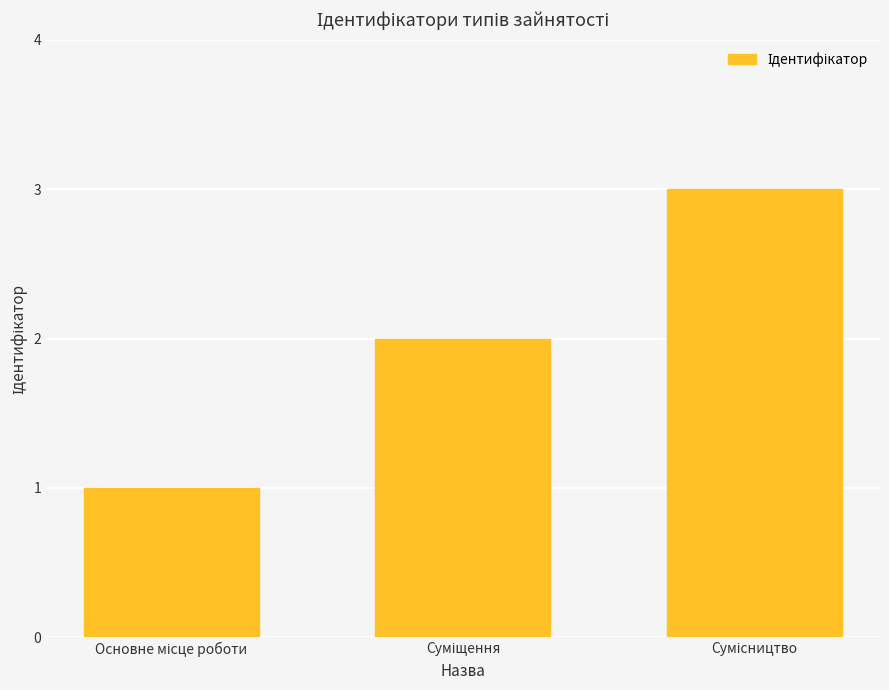

What is the sum of all values?

6